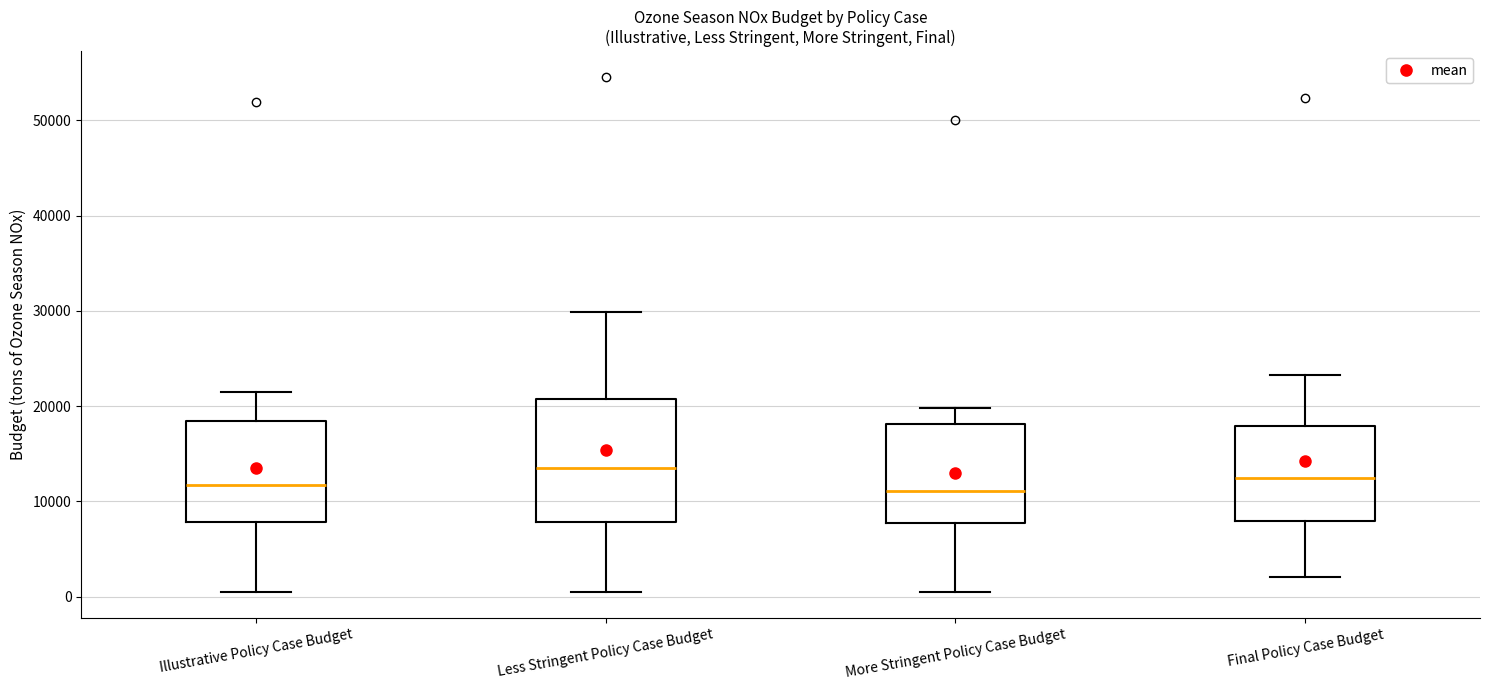

Comparing the boxes themselves (not the whiskers), which one is the tallest?

Less Stringent Policy Case Budget